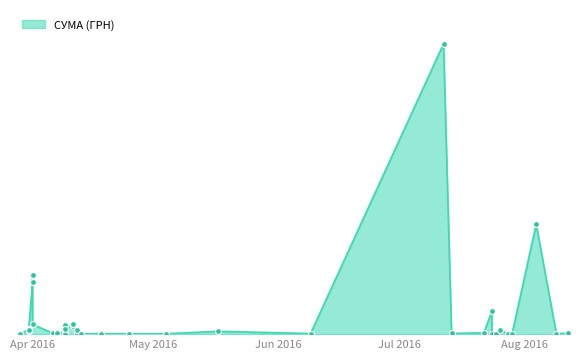

Which has a higher value, 31.03.2016 or 07.04.2016?

31.03.2016